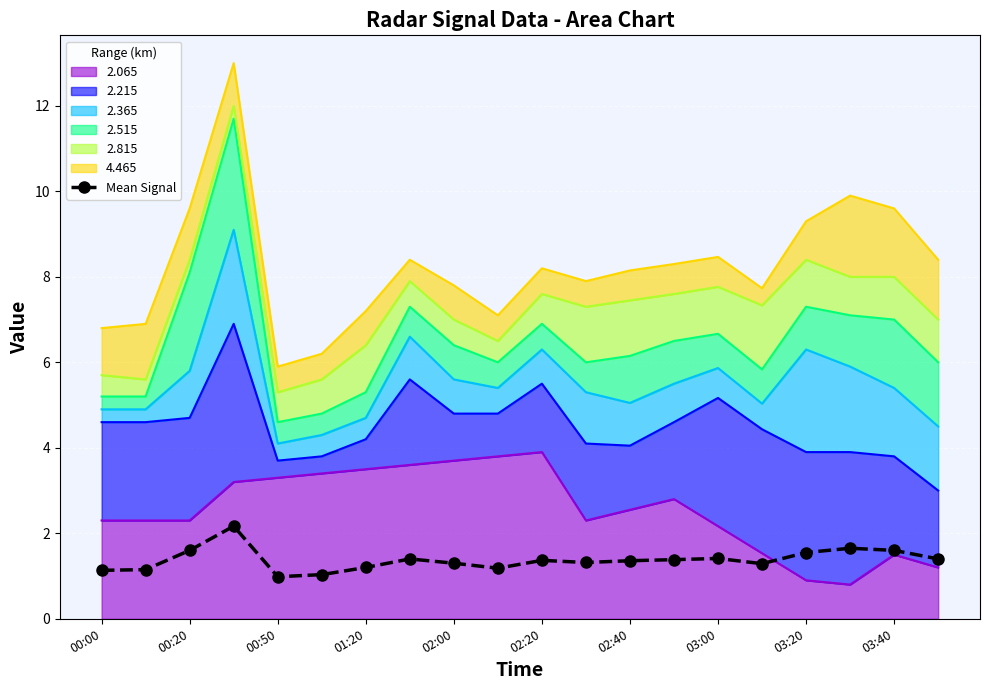

What is the minimum value shown in the chart?

1.0